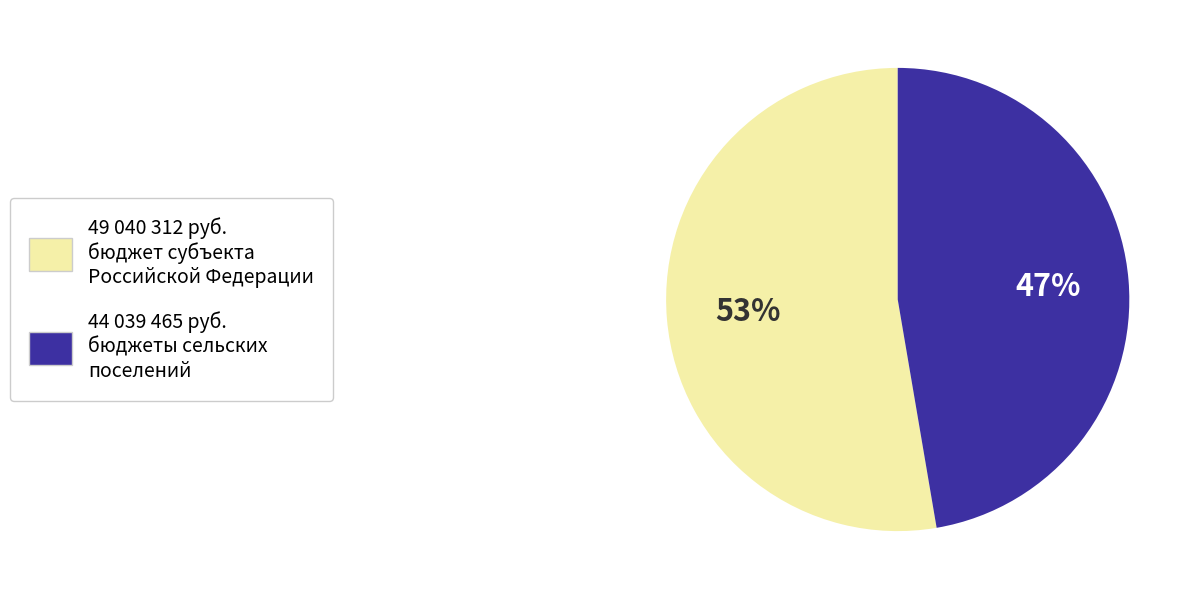

To the nearest percent, what is the average slice percentage?

50%